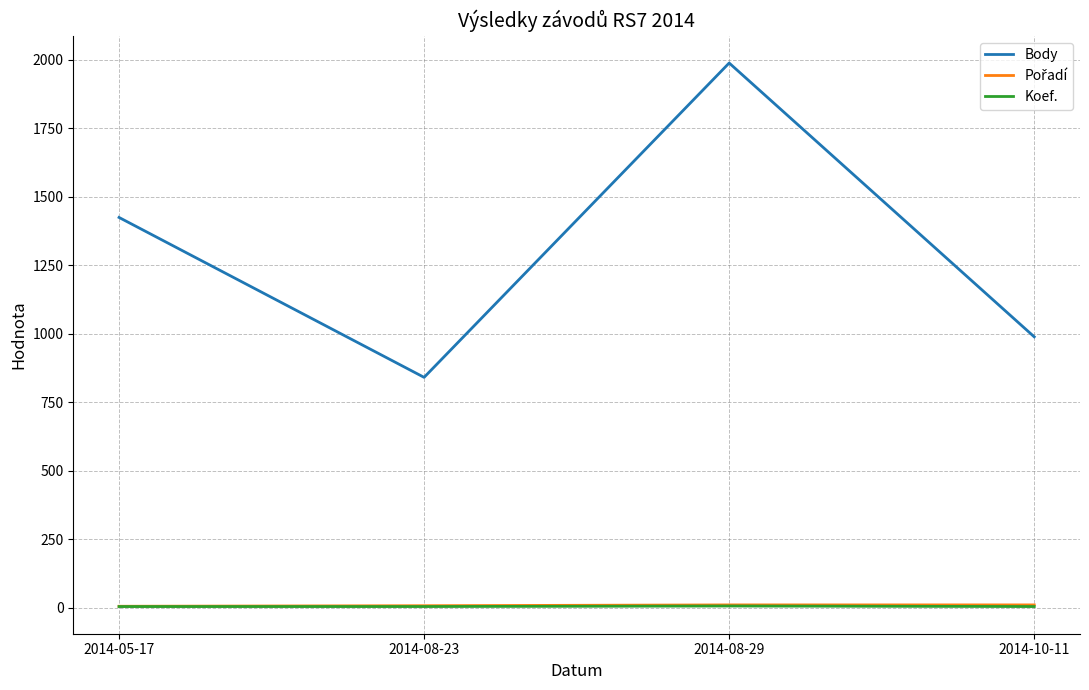

True or false: Body and Koef. cross at least once.

False